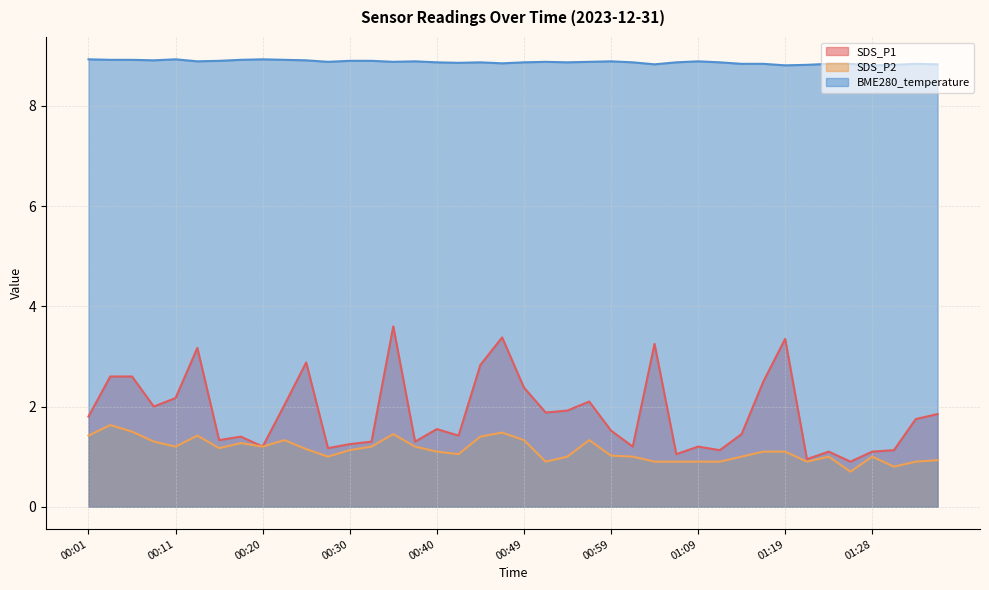

True or false: SDS_P1 and SDS_P2 cross at least once.

False